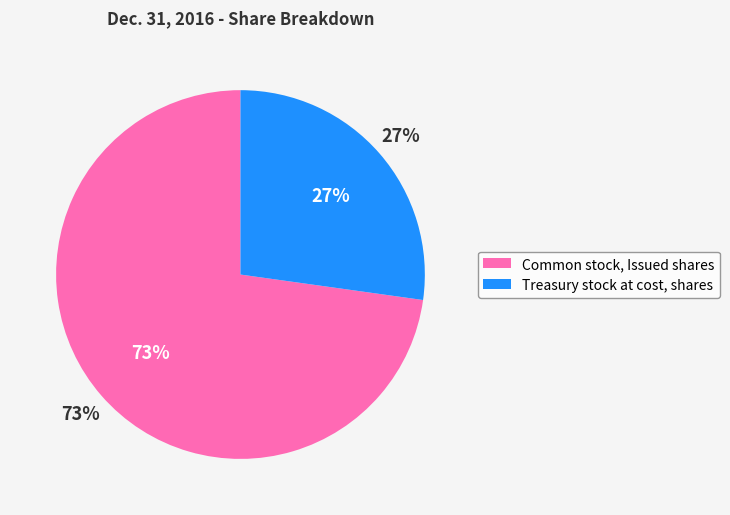

What is the majority slice?

Common stock, Issued shares